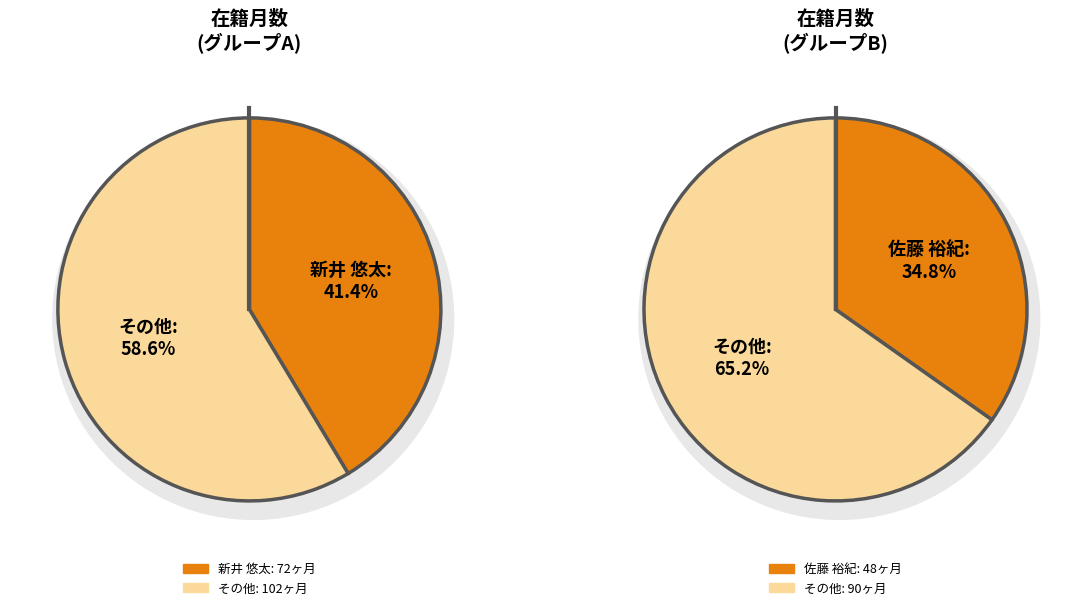

The 西條 早希 slice represents 4% of the pie. True or false?

False